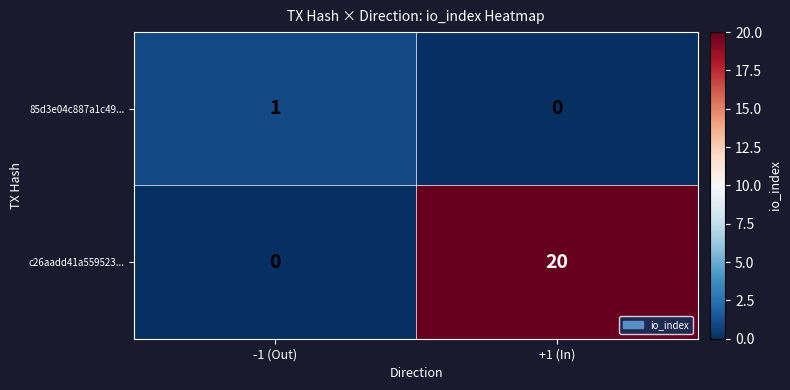

Reading left to right, extract all data points from this chart.

85d3e04c887a1c49...: -1 (Out)=1	+1 (In)=0
c26aadd41a559523...: -1 (Out)=0	+1 (In)=20